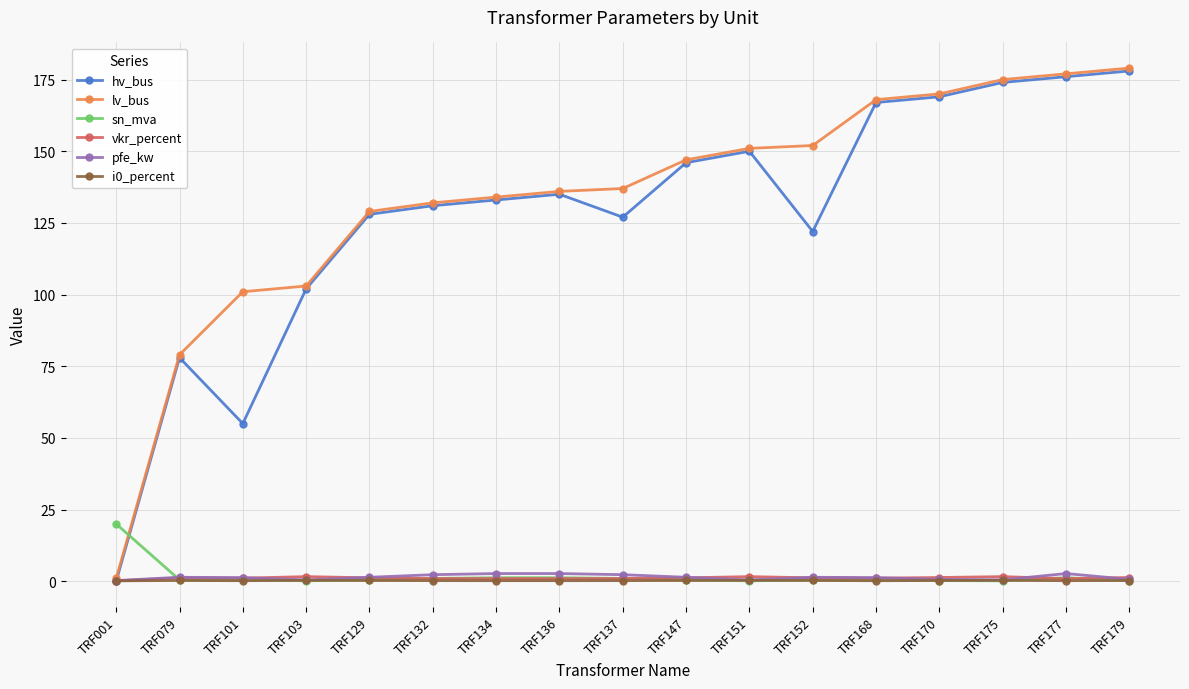

True or false: hv_bus has more than 0 points higher than both neighbors.

True